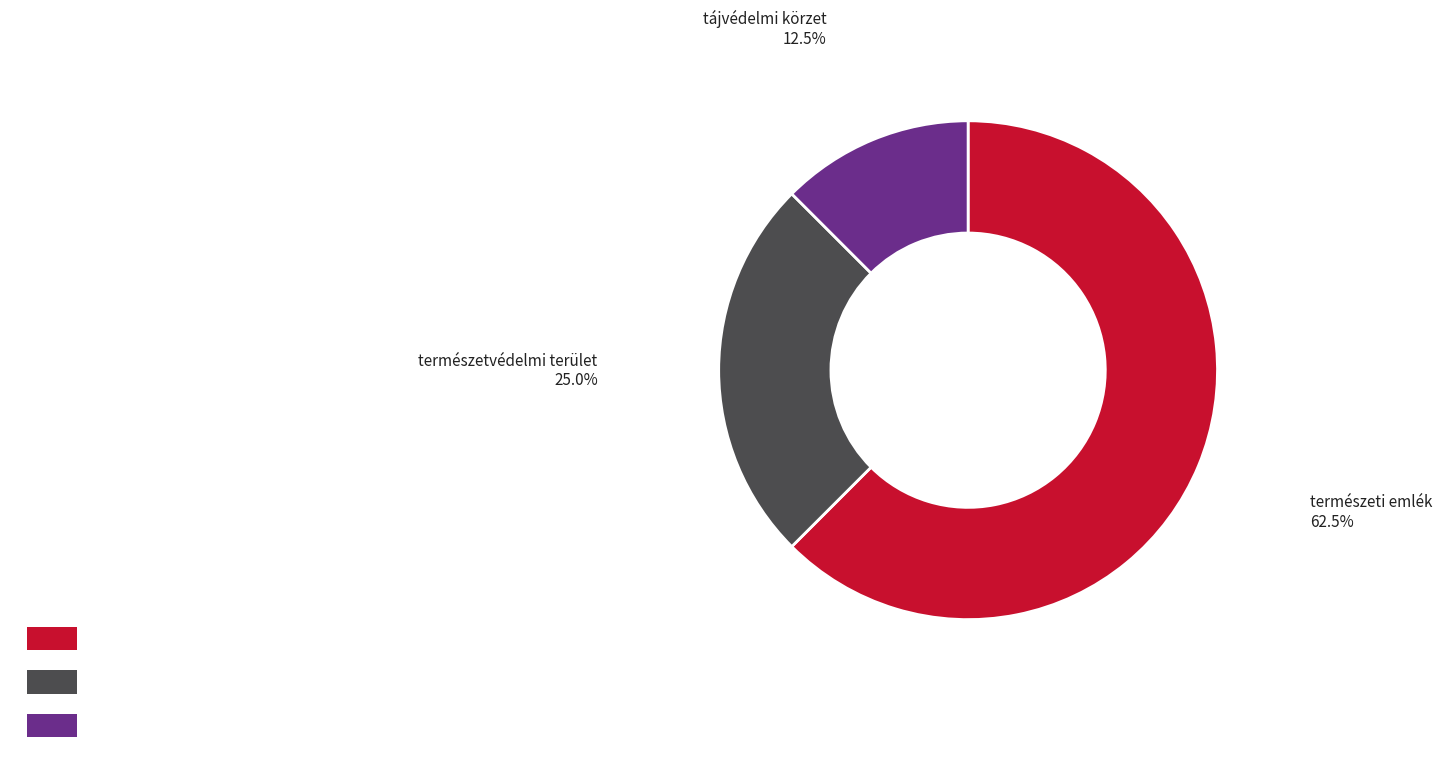

What is the smallest slice in the pie chart?

tájvédelmi körzet